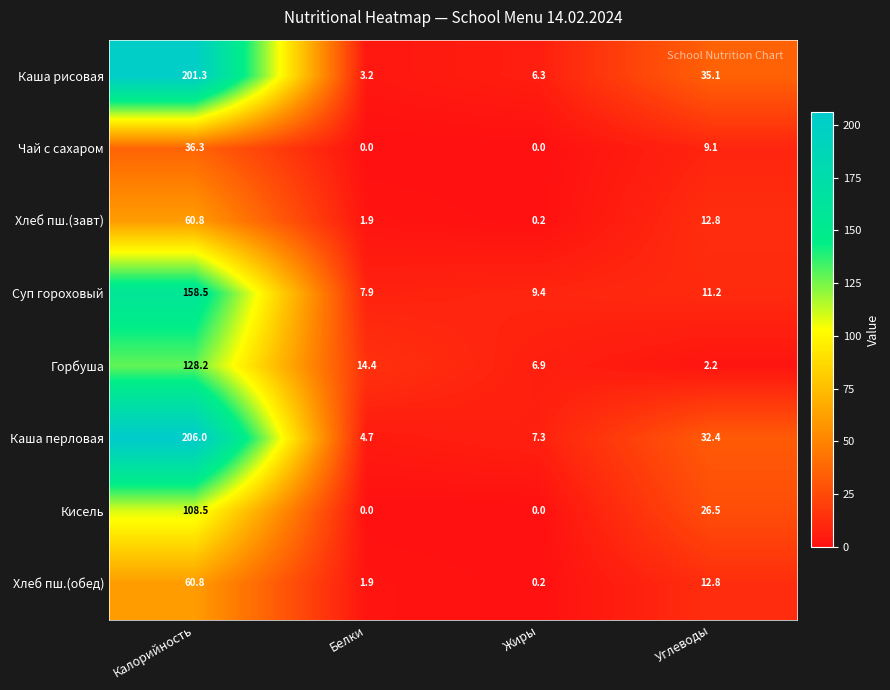

Which series changed the most between Белки and Жиры?

Горбуша